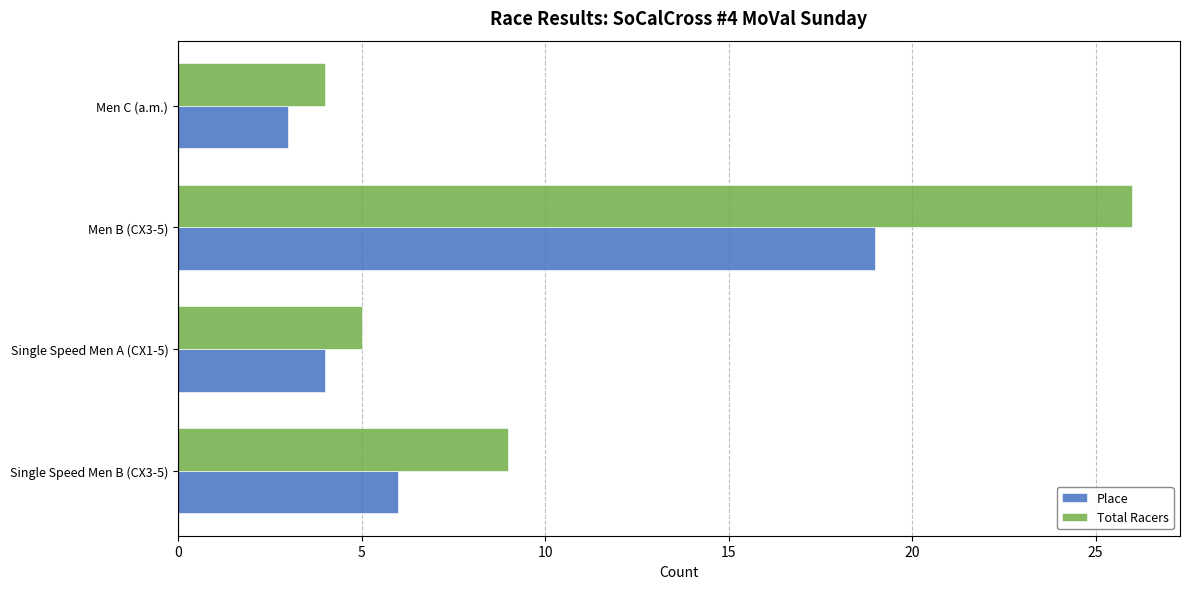

Which series has the widest spread of values?

Total Racers